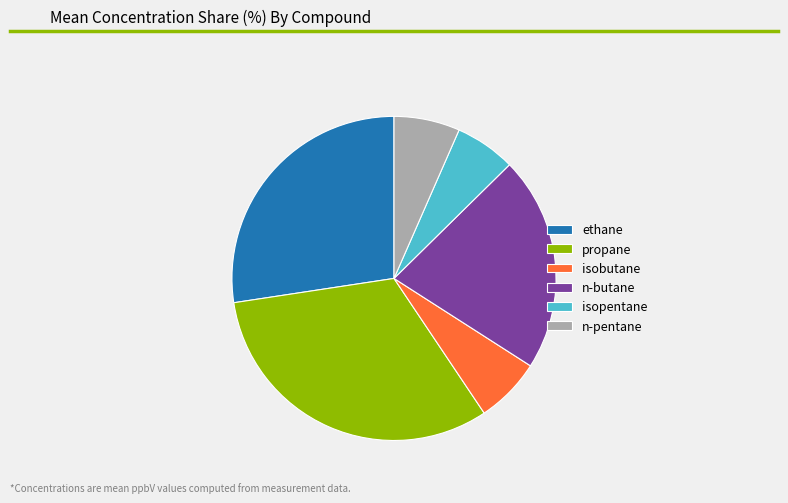

What is the ratio of the value at isopentane to the value at n-pentane?

0.9